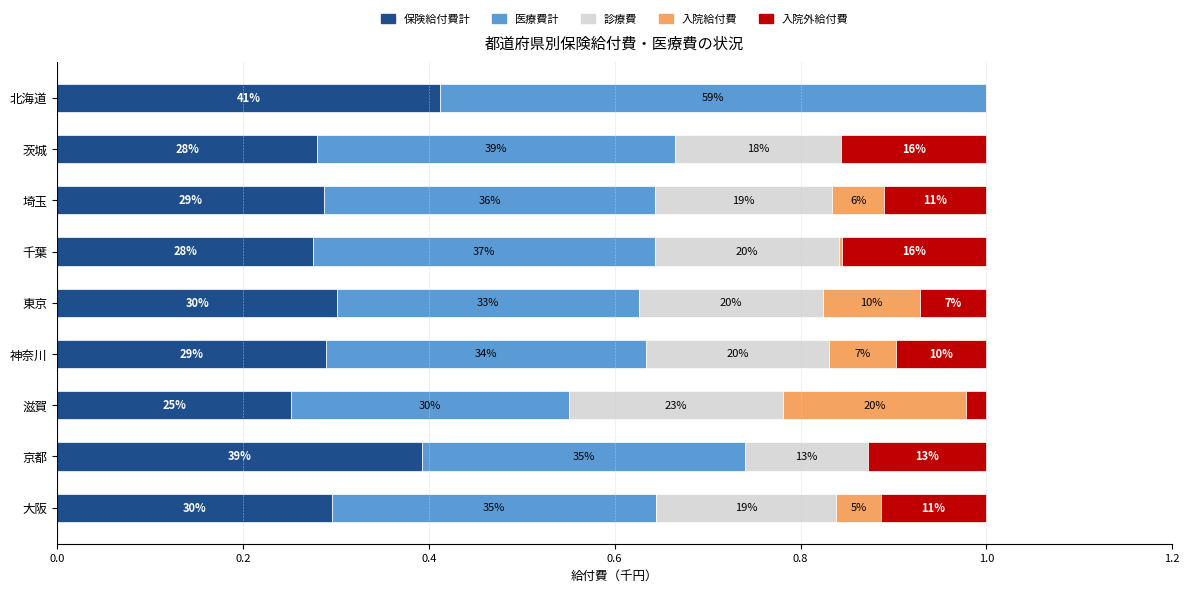

What are all the series names shown in the legend?

保険給付費計, 医療費計, 診療費, 入院給付費, 入院外給付費